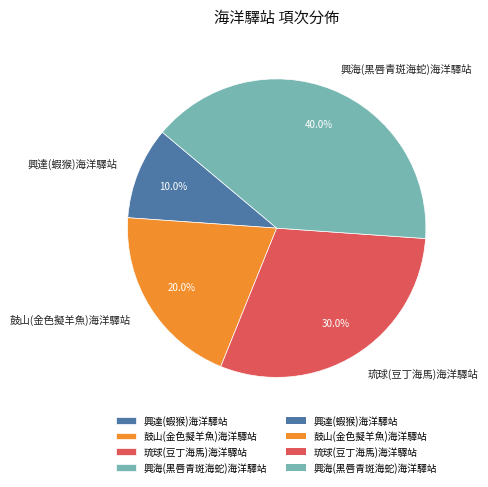

The 興達(蝦猴)海洋驛站 slice represents 1% of the pie. True or false?

False